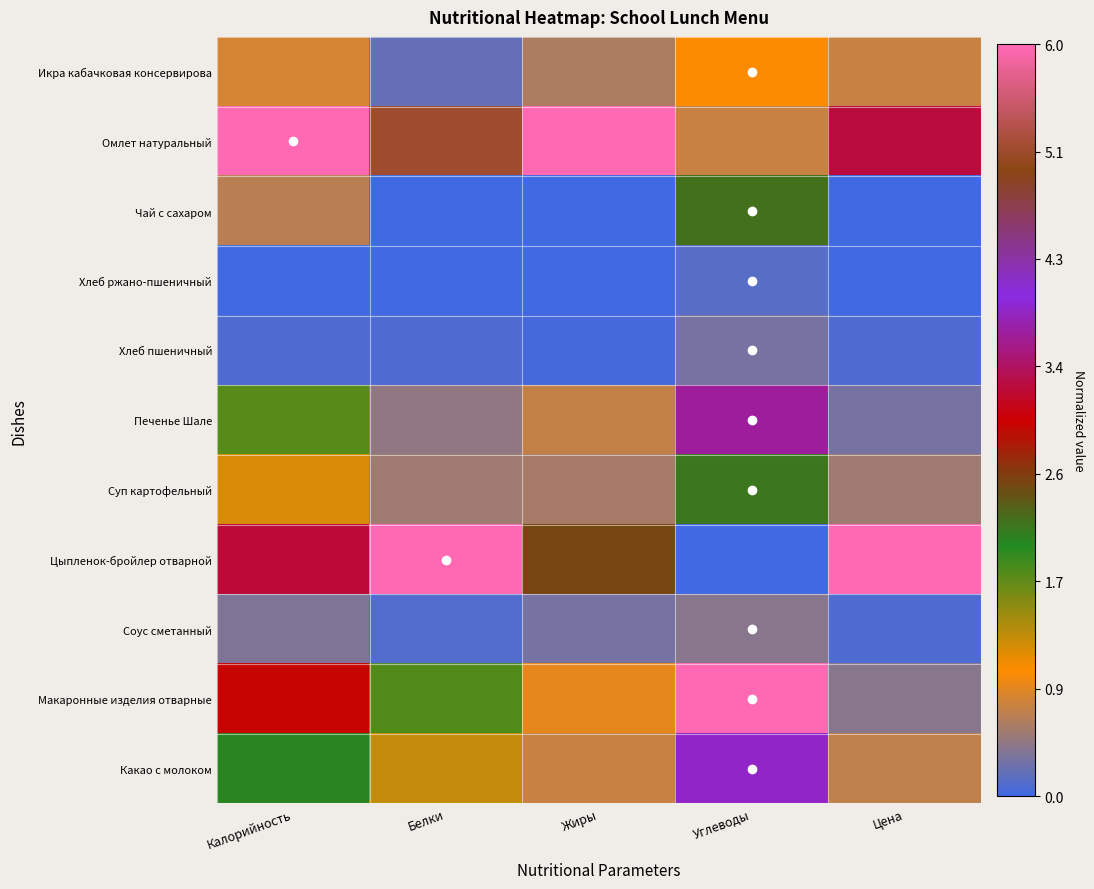

At which category is the sum across all series the highest?

Углеводы